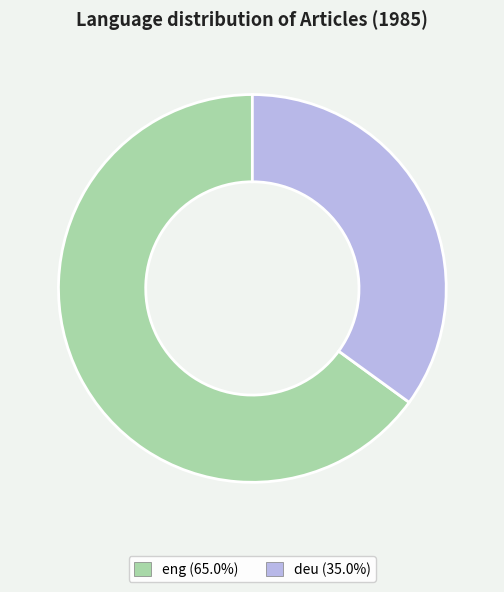

Which category has the smallest portion of the pie?

deu